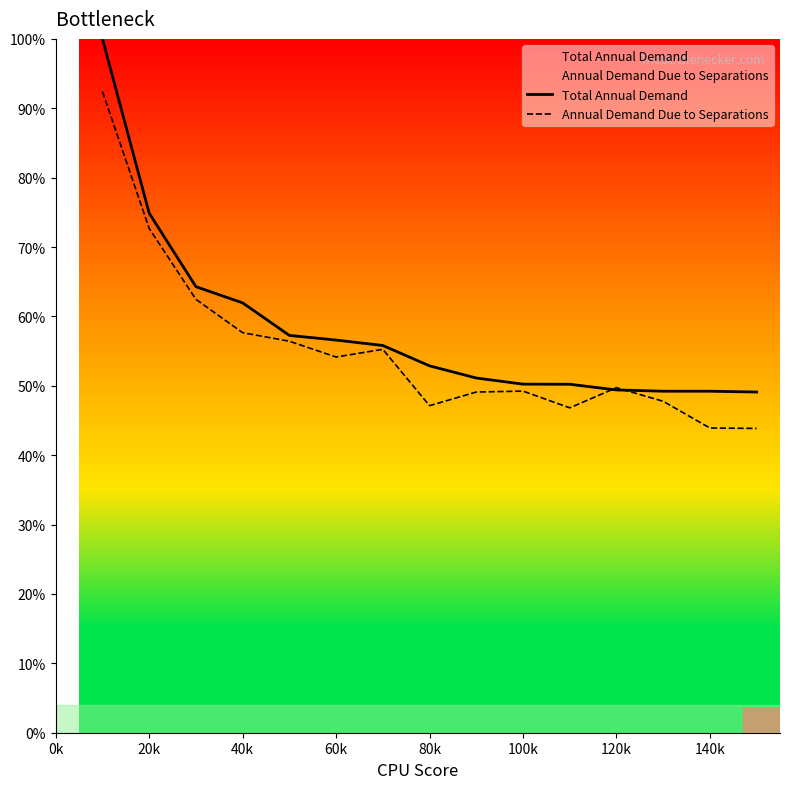

True or false: Total Annual Demand has a value of 49.2 at 140k.

True